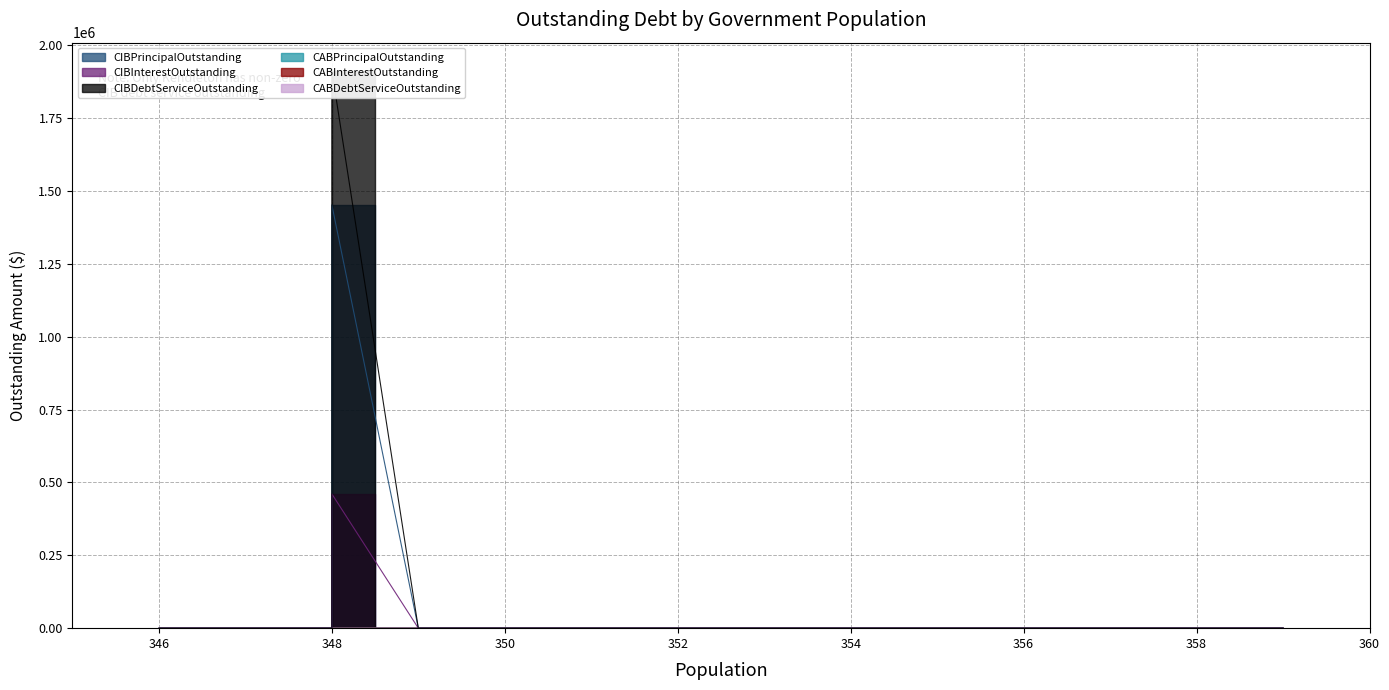

In CIBPrincipalOutstanding, how many points are higher than both neighbors (excluding endpoints)?

1